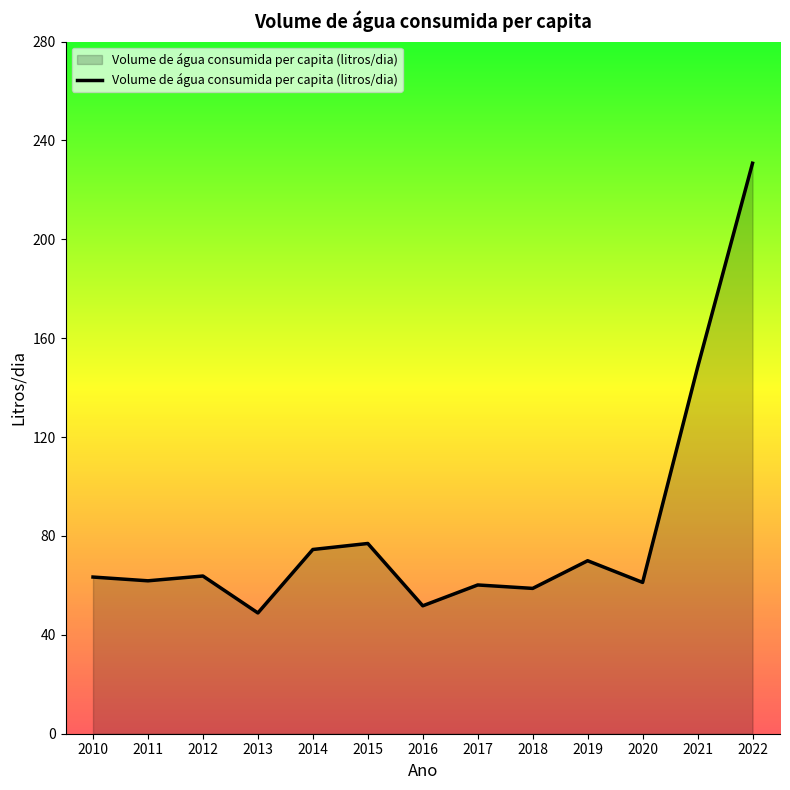

At which category does the chart reach its peak across all series?

2022